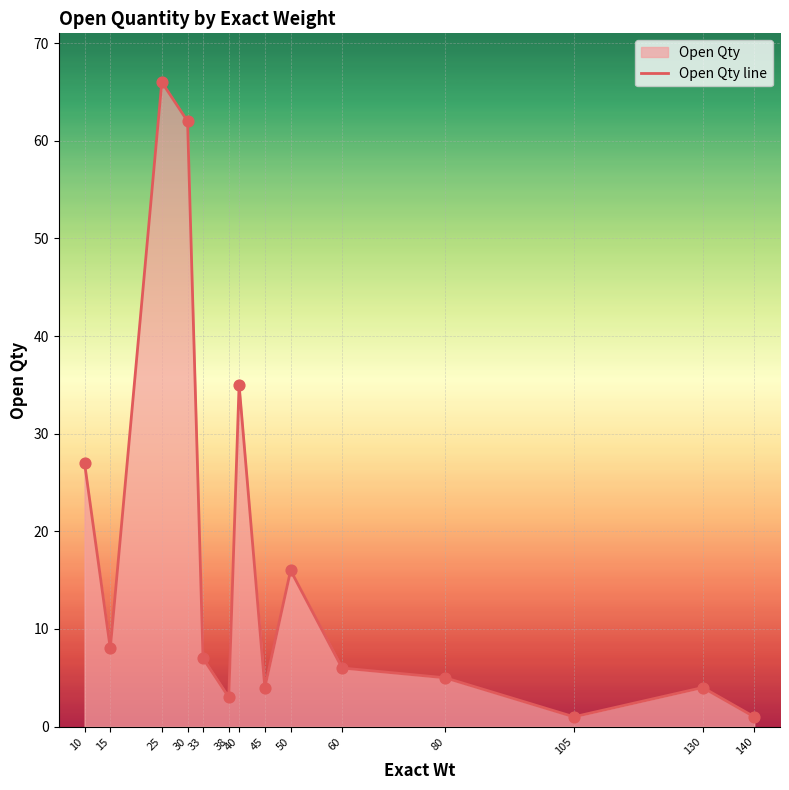

Approximately how many times larger is the value at 45 compared to 130?

1.0